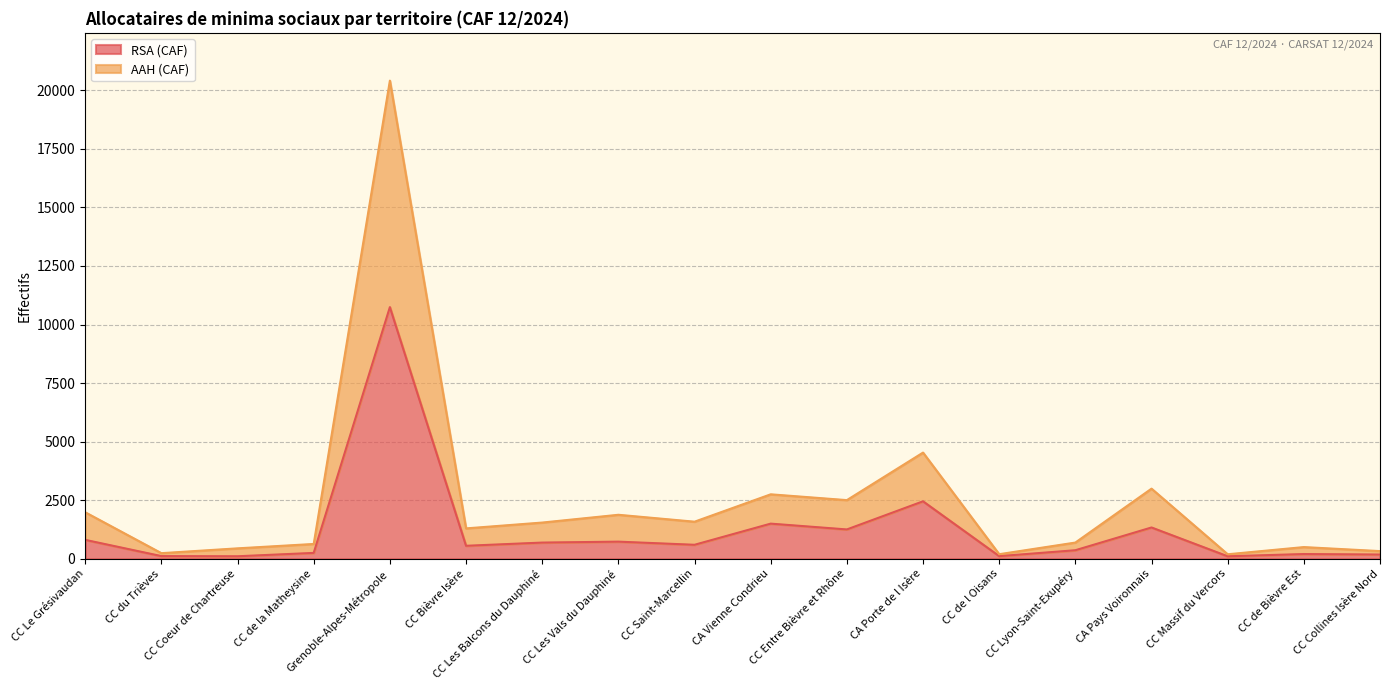

Where does the AAH (CAF) series first go above 1544?

CC Le Grésivaudan